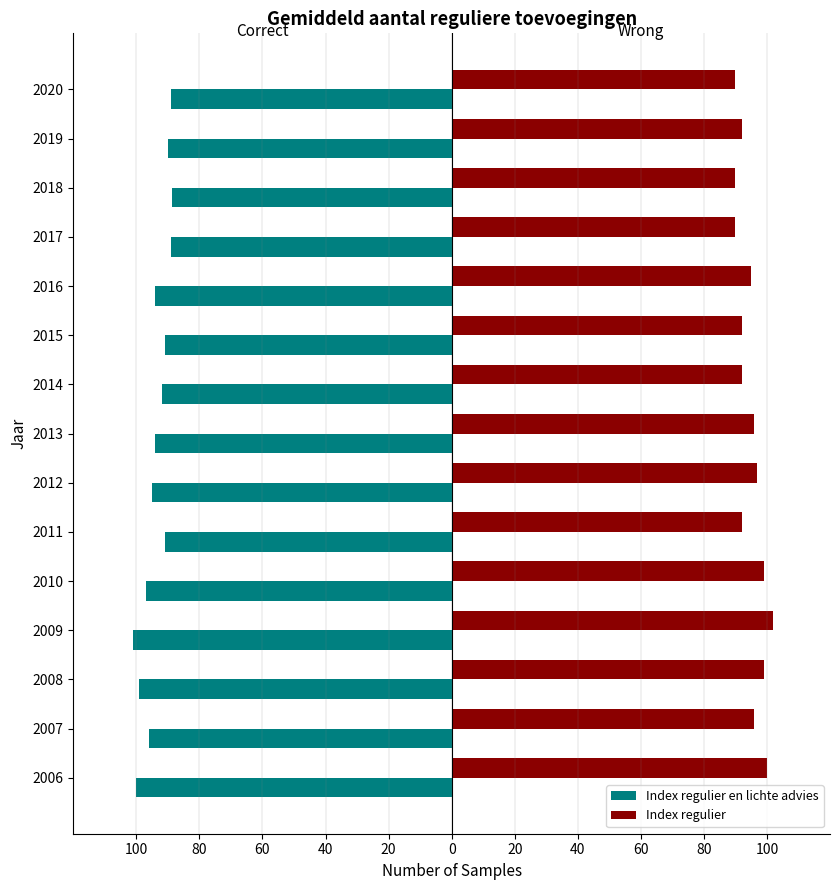

Reading left to right, list all the values displayed in this chart.

Index regulier en lichte advies: -100.0	-96.0	-99.0	-101.0	-97.0	-91.0	-95.0	-94.0	-92.0	-91.0	-94.0	-89.0	-88.7	-90.0	-89.0
Index regulier: 100.0	96.0	99.0	102.0	99.0	92.0	97.0	96.0	92.0	92.0	95.0	90.0	90.0	92.0	90.0